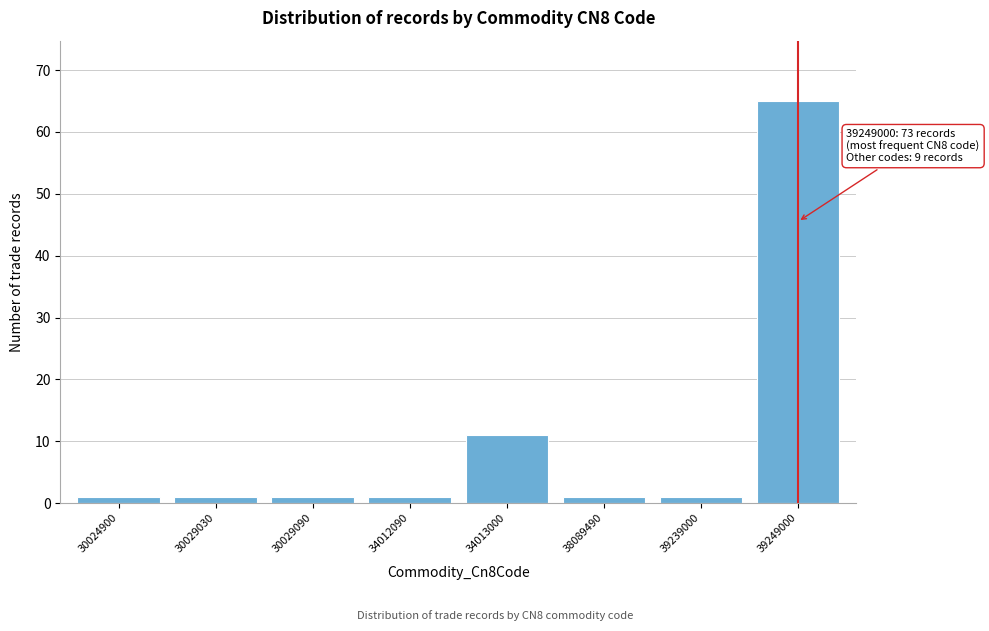

Reading left to right, what are all the values shown in this chart?

1	1	1	1	11	1	1	65